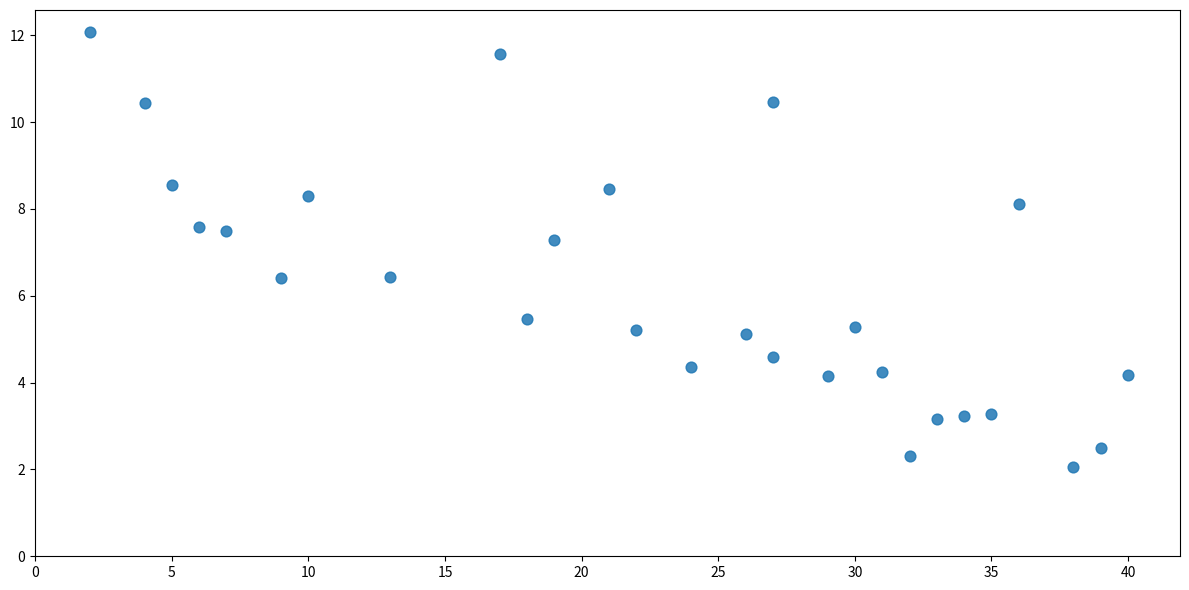

What is the range of X values (max minus min)?

38.0